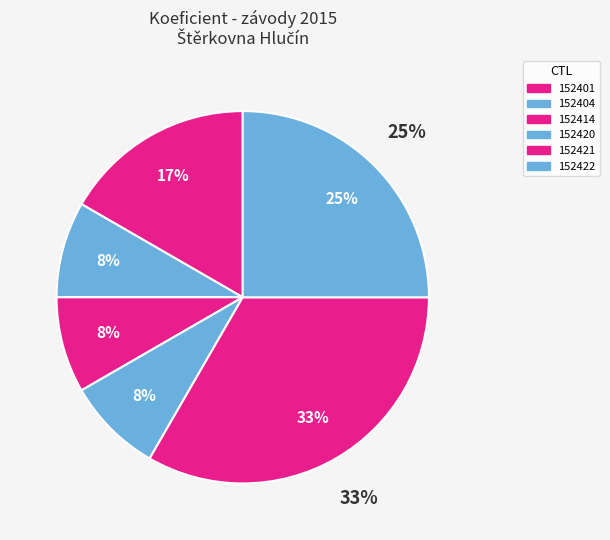

Count the number of slices in the pie.

6